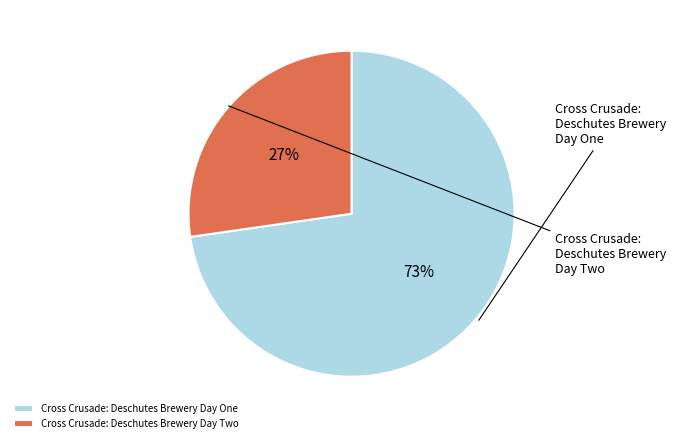

Is it true that Cross Crusade: Deschutes Brewery Day One is 73% of the pie?

True